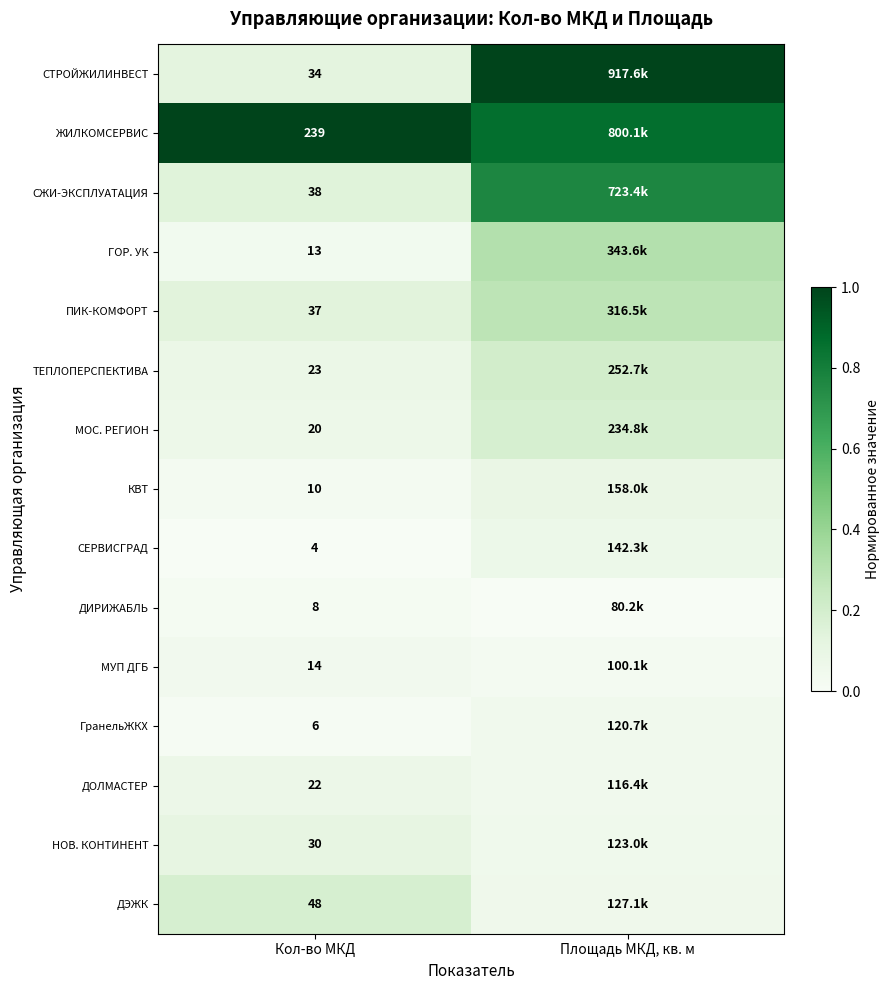

Which has a higher value, Площадь МКД, кв. м or Кол-во МКД?

Площадь МКД, кв. м